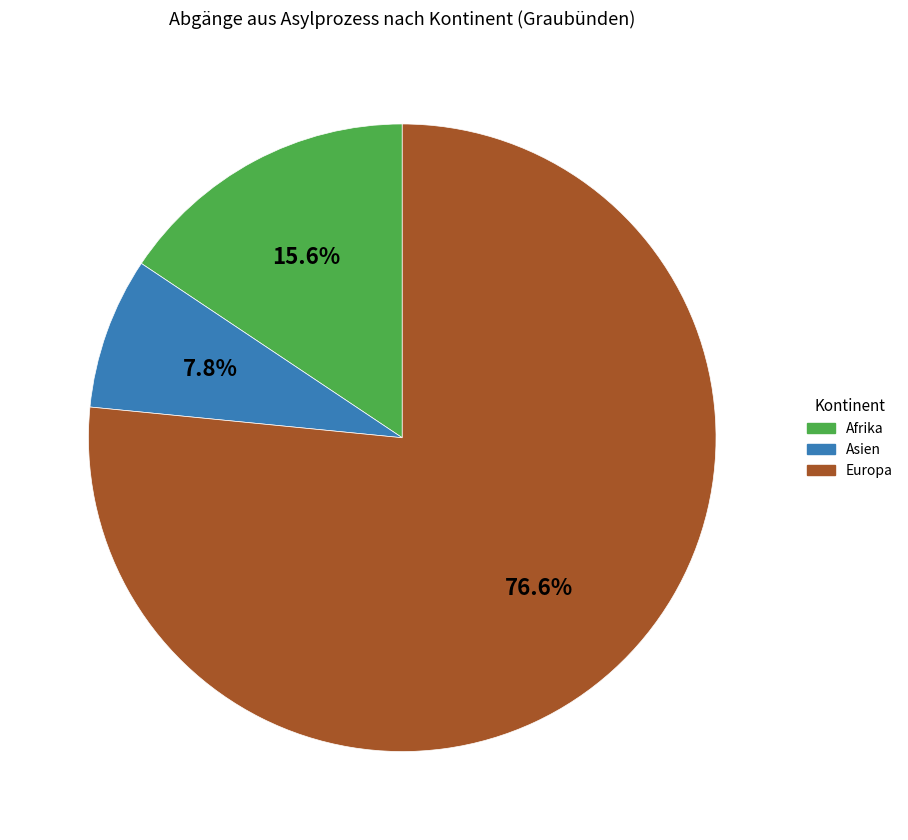

Is there a majority slice in this chart?

Yes